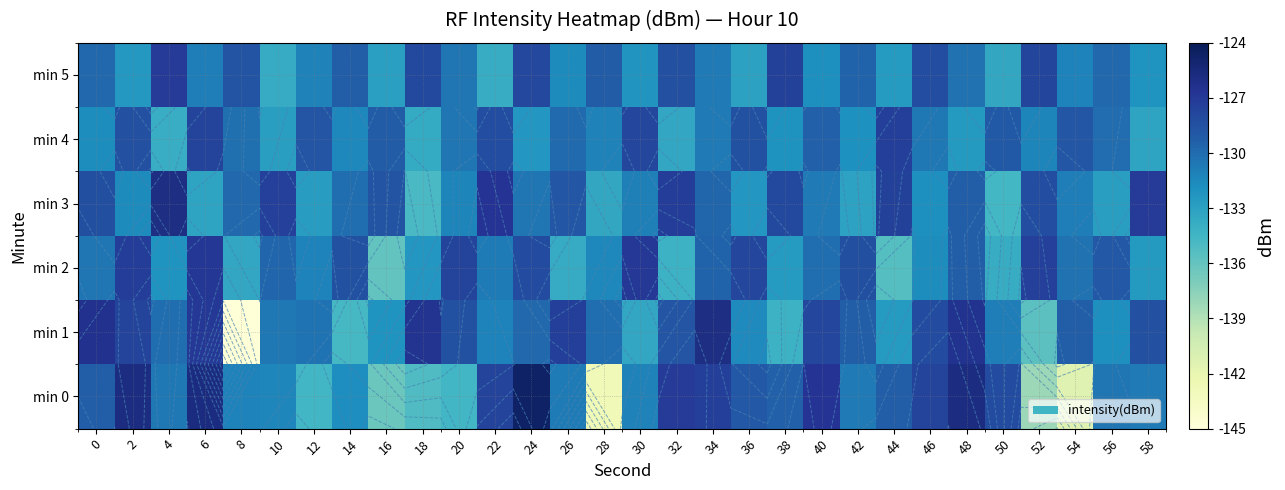

What is the sum of all min 4 values?

-3915.8